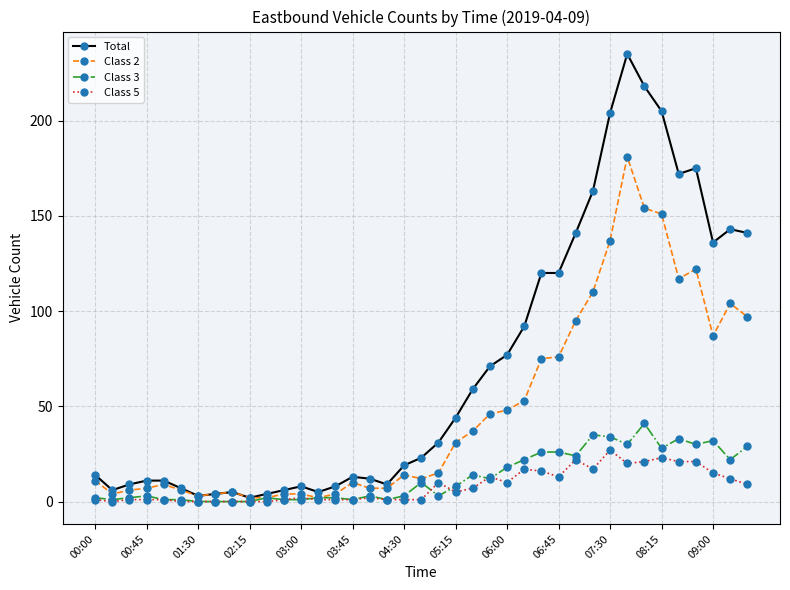

True or false: Total has more than 0 points higher than both neighbors.

True